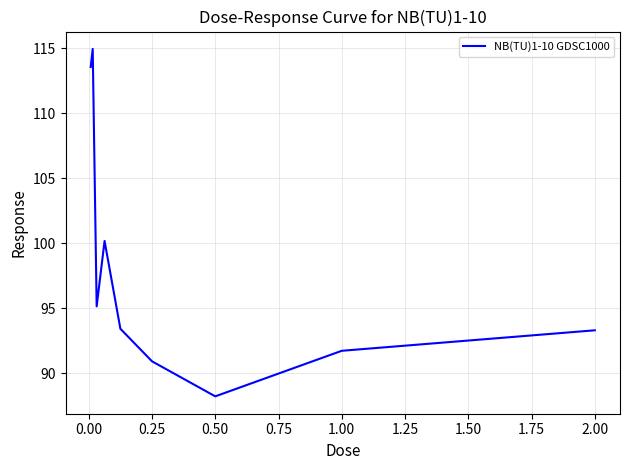

What is the smallest value displayed?

88.2